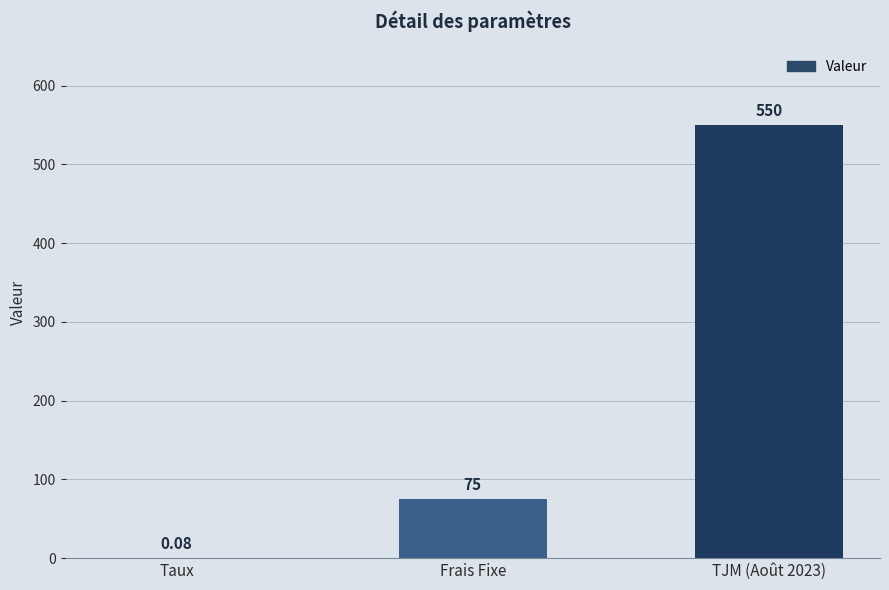

Where is the data nearest to the value 275?

Frais Fixe